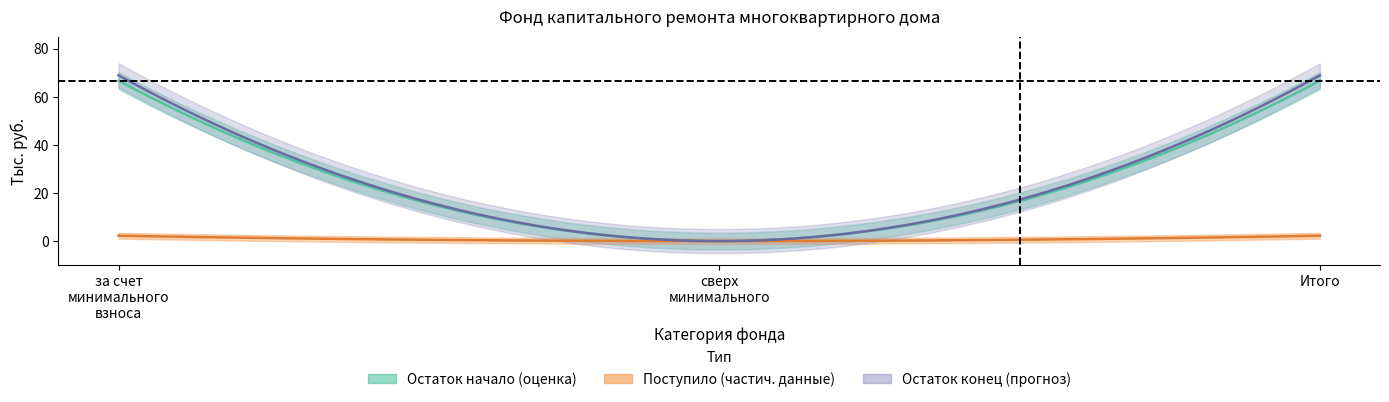

Which series has the widest spread of values?

Остаток конец